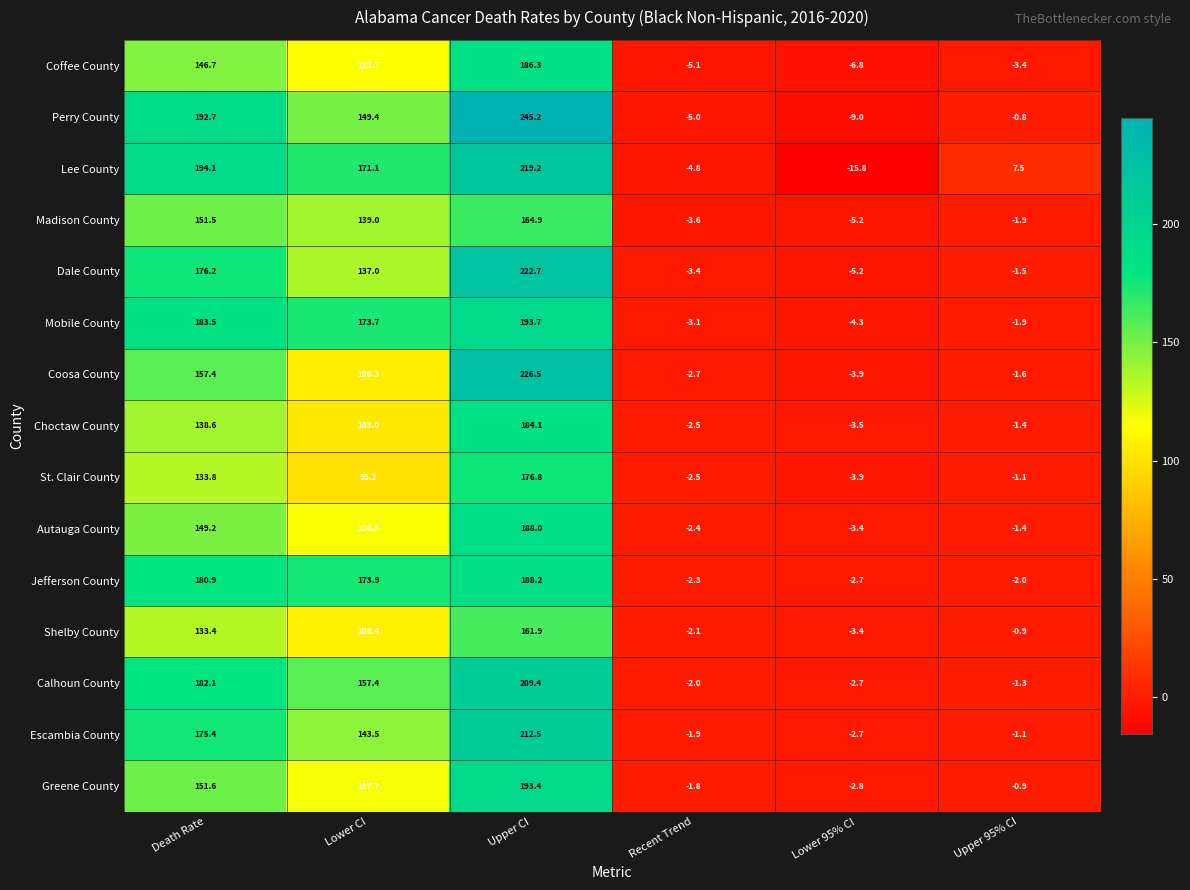

Rank the series at Death Rate from lowest to highest value.

Shelby County, St. Clair County, Choctaw County, Coffee County, Autauga County, Madison County, Greene County, Coosa County, Escambia County, Dale County, Jefferson County, Calhoun County, Mobile County, Perry County, Lee County